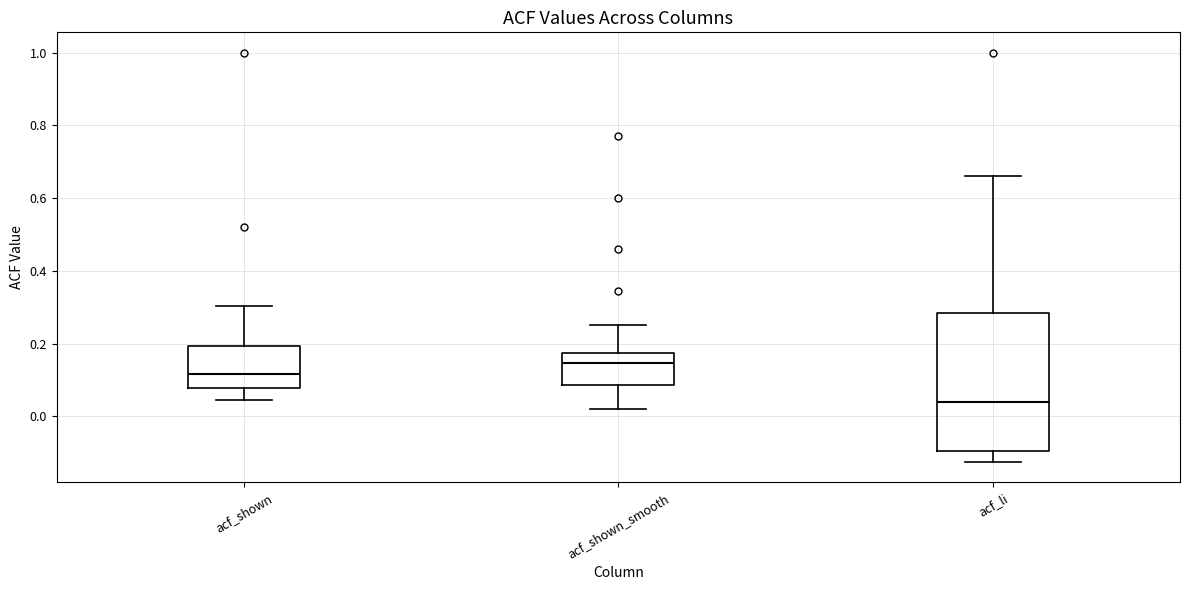

Comparing the boxes themselves (not the whiskers), which one is the tallest?

acf_li